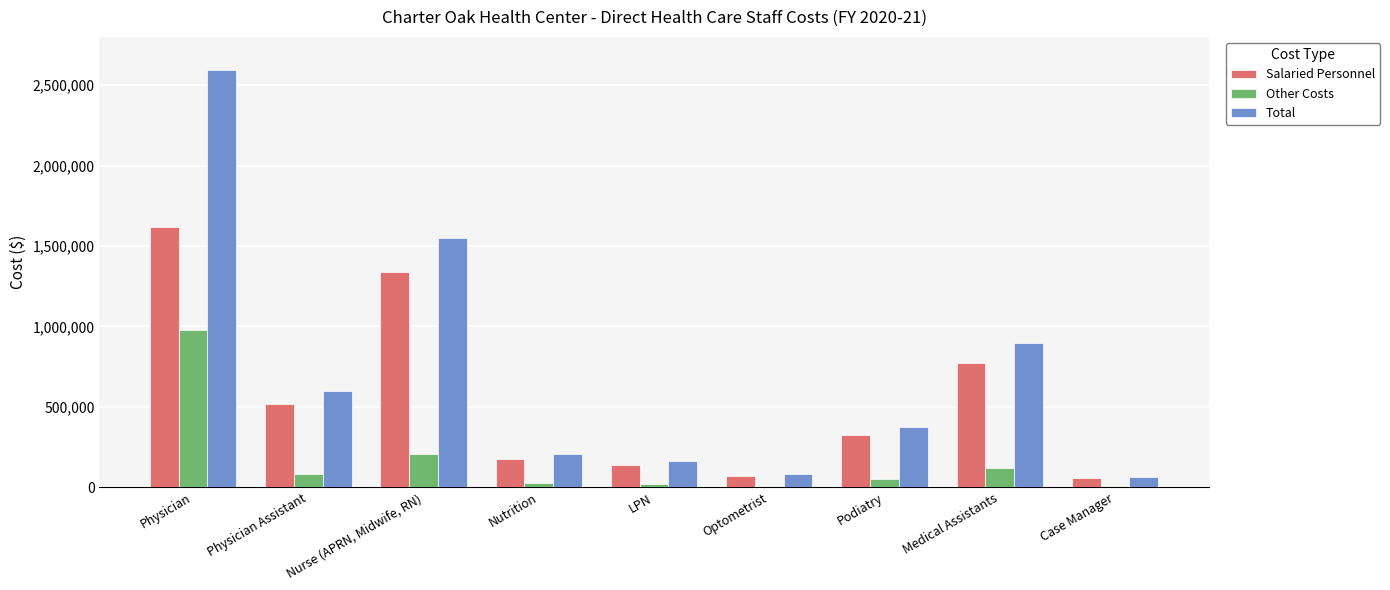

What is the total value across all series at Podiatry?

749706.0